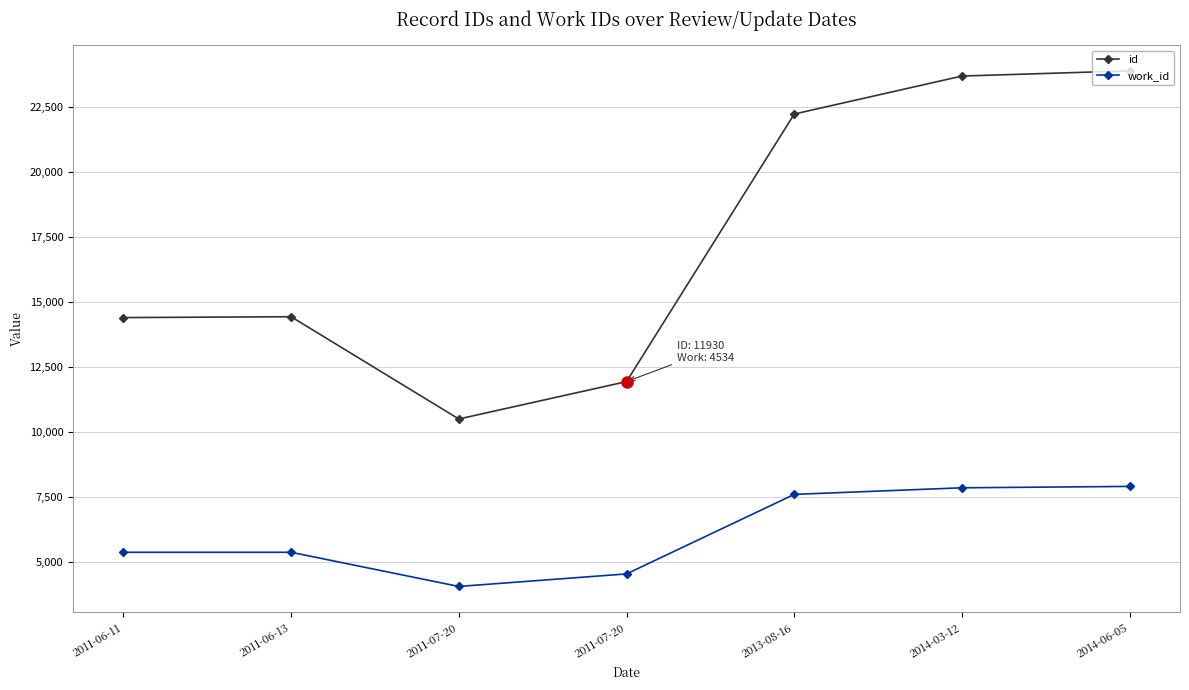

Is the value of id at 2011-07-20 greater than the value of work_id at 2011-07-20?

Yes